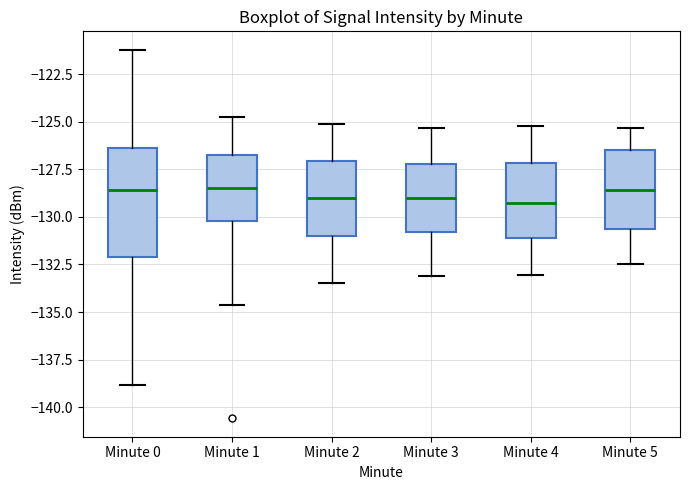

Reading left to right, transcribe this box plot: for each box, give where its median line is, the range the box spans, and where its two whiskers end, as read against the y-axis. The values are not printed on the chart, so give them approximately, as read against the axis.

Minute 0: median -128.5, box -132.0 to -126.5, whiskers -139.0 to -121.0
Minute 1: median -128.5, box -130.0 to -126.5, whiskers -134.5 to -125.0
Minute 2: median -129.0, box -131.0 to -127.0, whiskers -133.5 to -125.0
Minute 3: median -129.0, box -131.0 to -127.0, whiskers -133.0 to -125.5
Minute 4: median -129.5, box -131.0 to -127.0, whiskers -133.0 to -125.0
Minute 5: median -128.5, box -130.5 to -126.5, whiskers -132.5 to -125.5